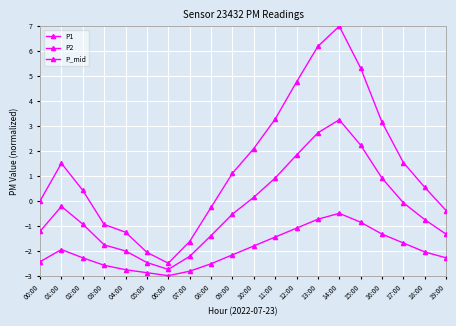

What is the spread (max minus min) of values at 03:00?

1.6